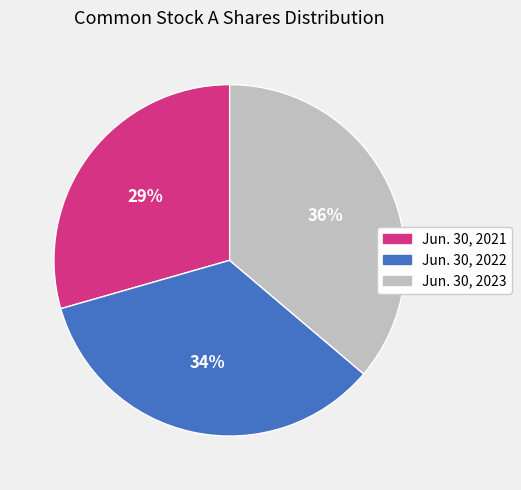

Does Jun. 30, 2021 represent more than half of the total?

No